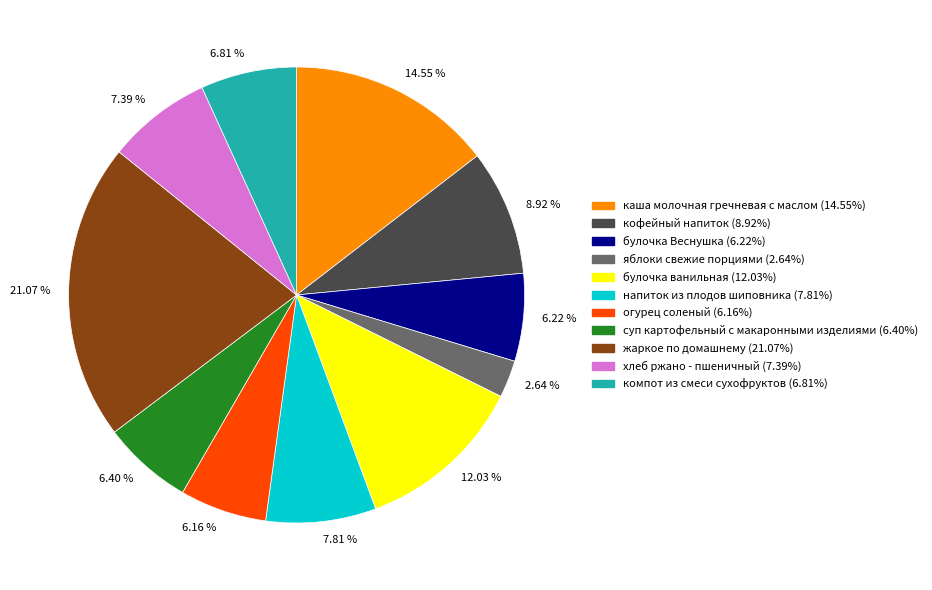

What is the ratio of the value at 6.40 % to the value at 6.16 %?

1.0